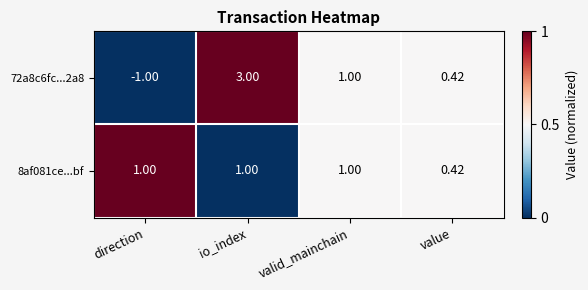

Which label corresponds to the largest value in the chart?

io_index